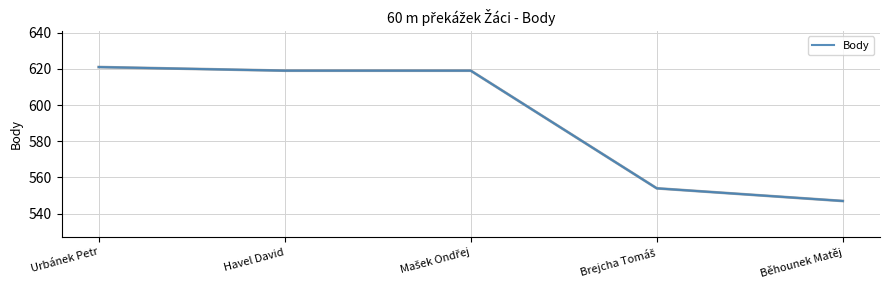

What is the sum of all values?

2960